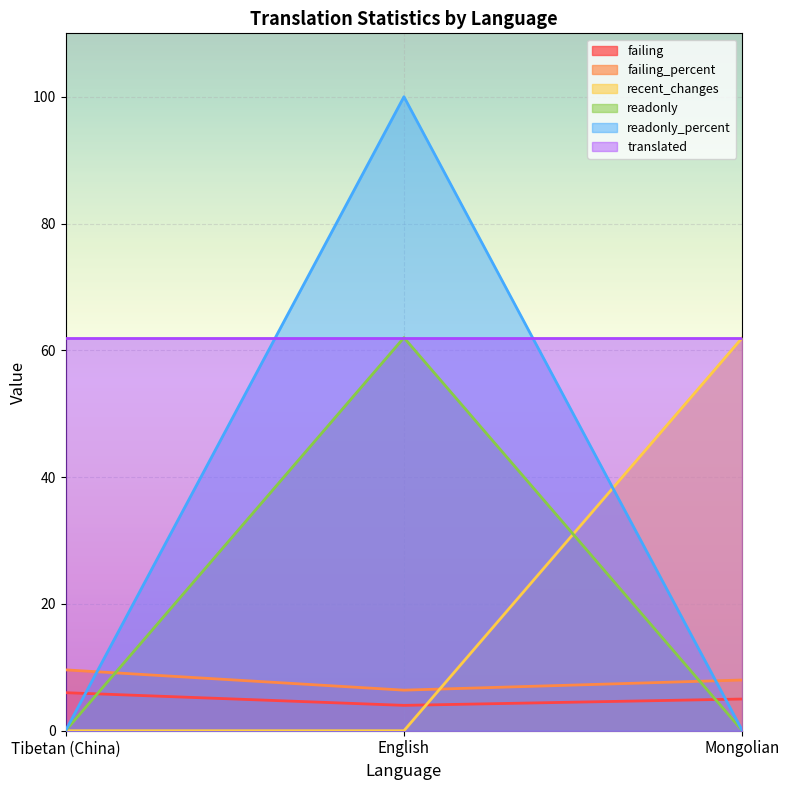

What are all the series names shown in the legend?

failing, failing_percent, recent_changes, readonly, readonly_percent, translated